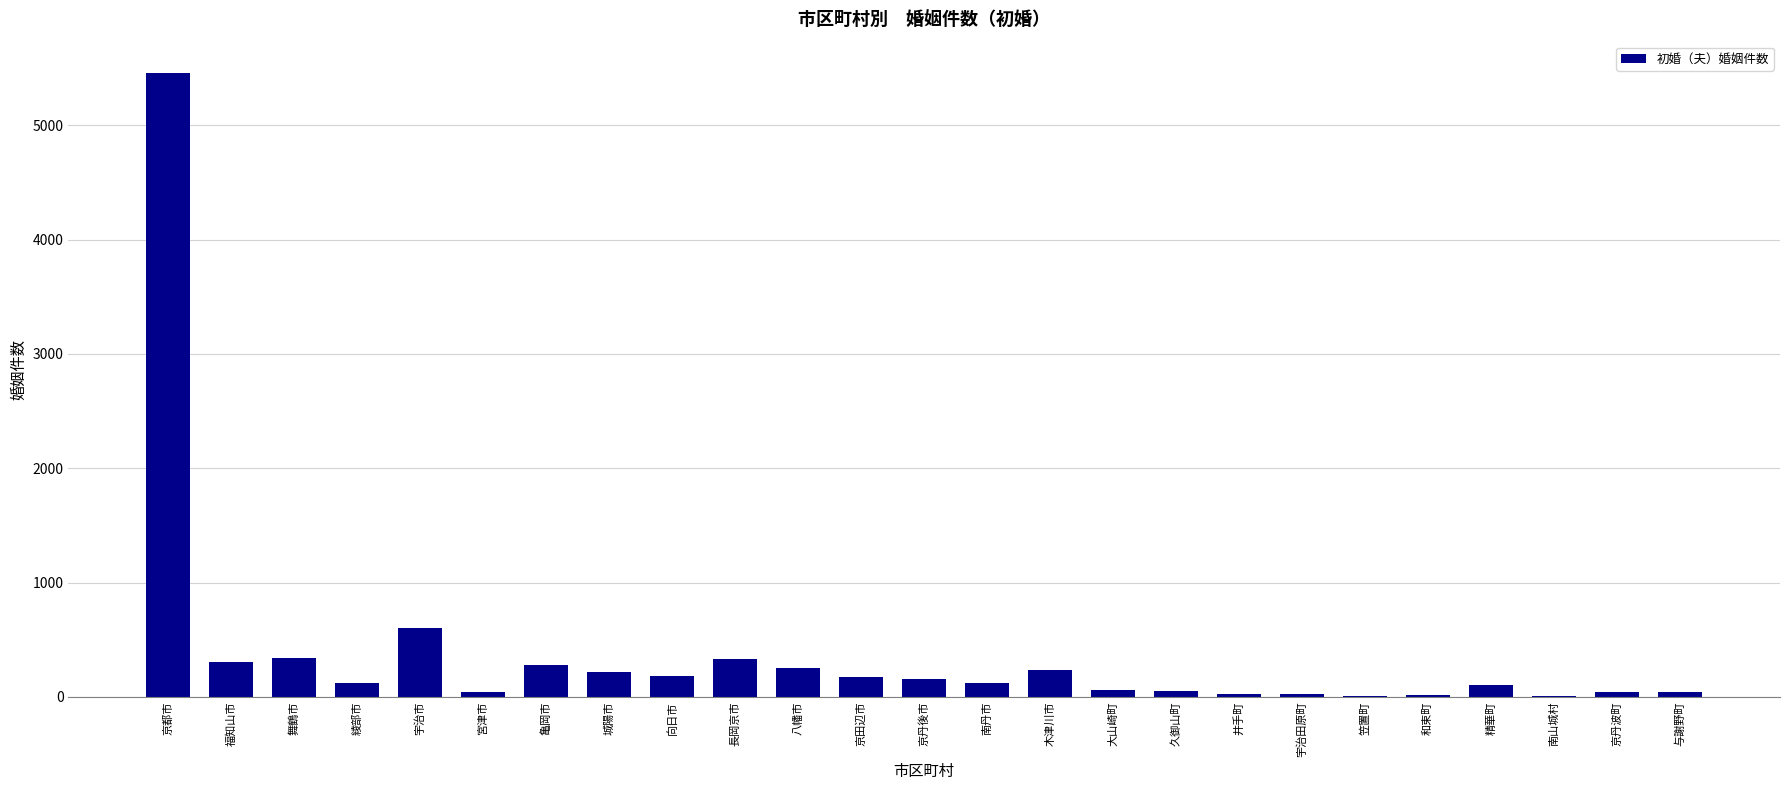

Which label corresponds to the largest value in the chart?

京都市